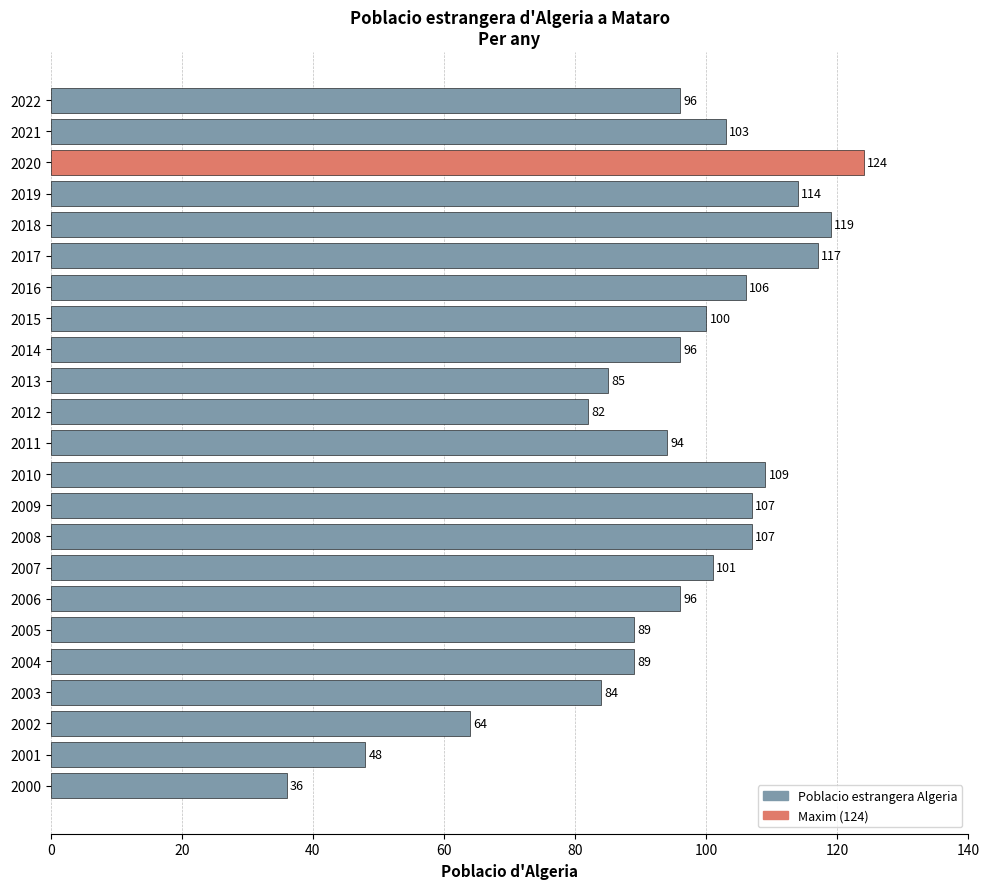

What is the ratio of the value at 2007 to the value at 2022?

1.1